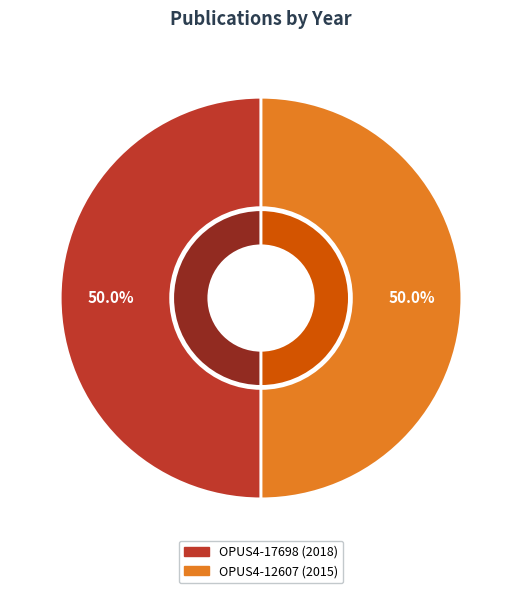

Do OPUS4-17698 (2018) and OPUS4-12607 (2015) together represent more than half of the pie?

Yes